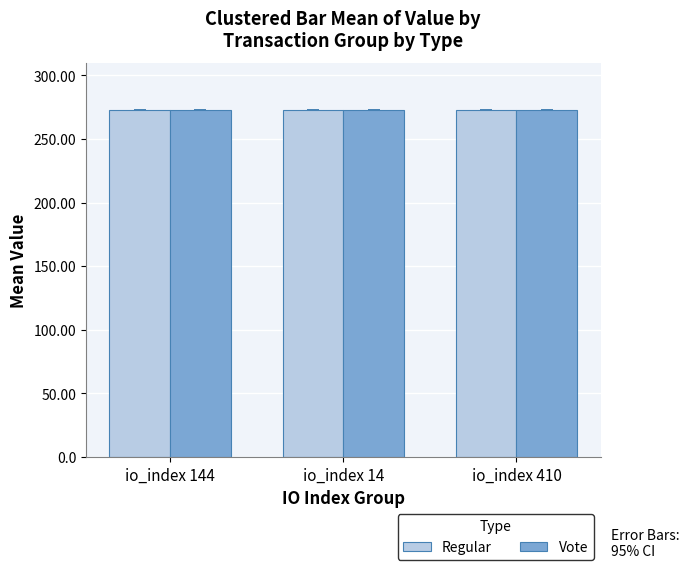

What is the label of the 1st bar from the right?

io_index 410